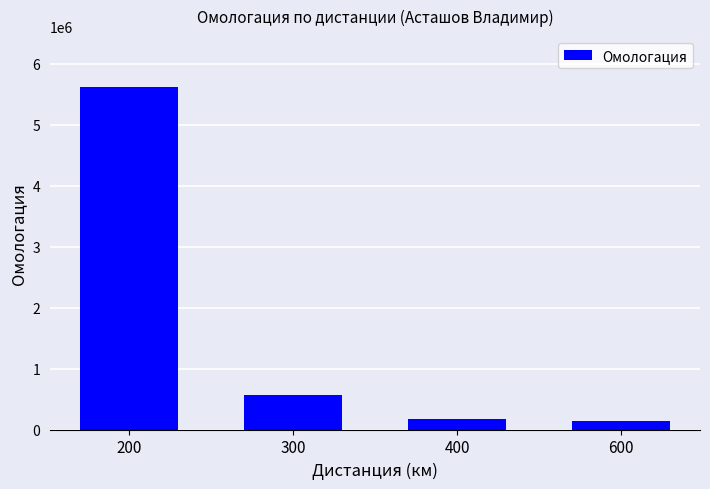

What is the sum of the values at 400 and 600?

319719